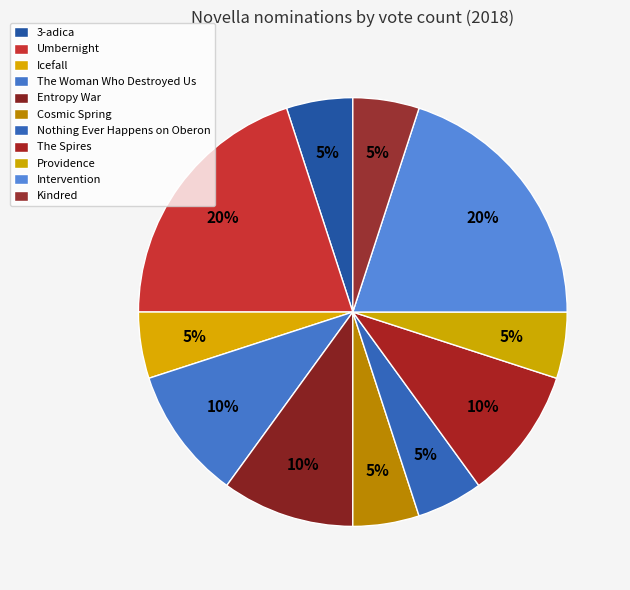

To the nearest percent, what is the combined percentage of Icefall and Nothing Ever Happens on Oberon?

10%